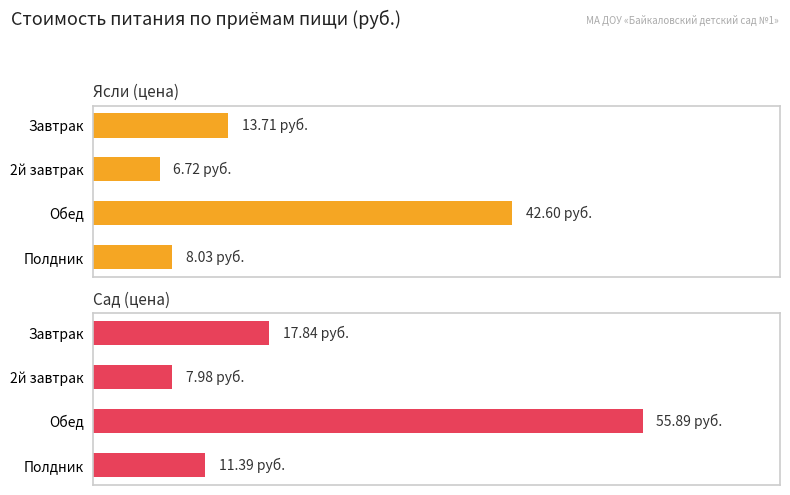

Reading left to right, extract all data points from this chart.

Ясли (цена): 13.7	6.7	42.6	8.0
Сад (цена): 17.8	8.0	55.9	11.4